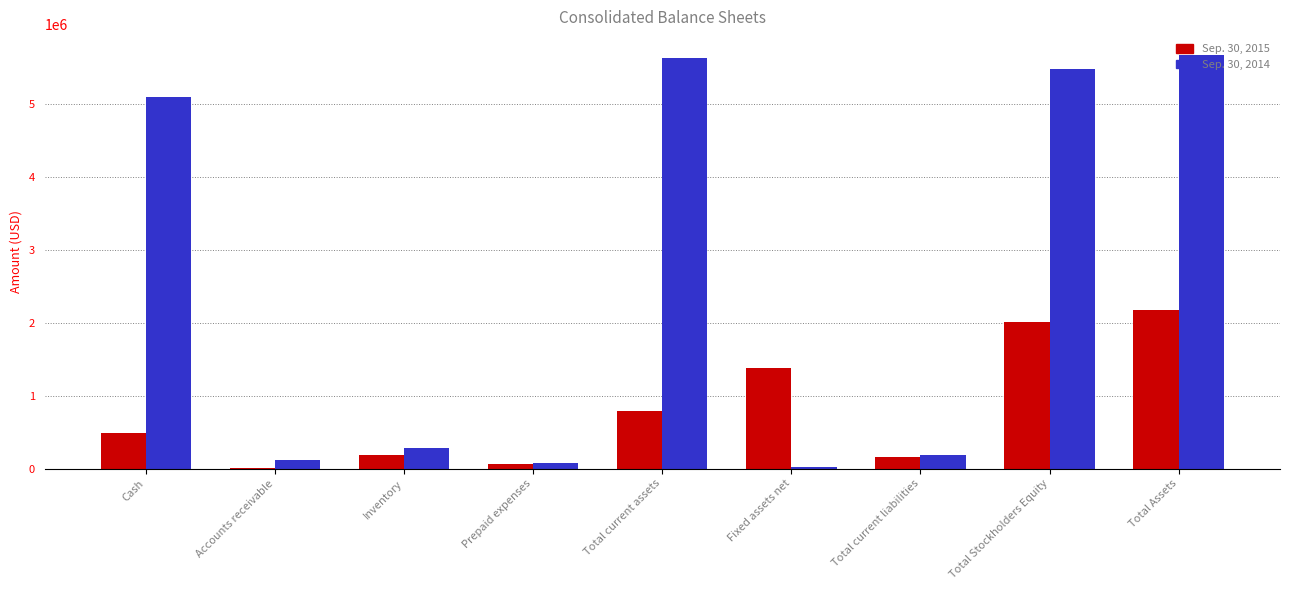

Which series has the largest total across all categories?

Sep. 30, 2014